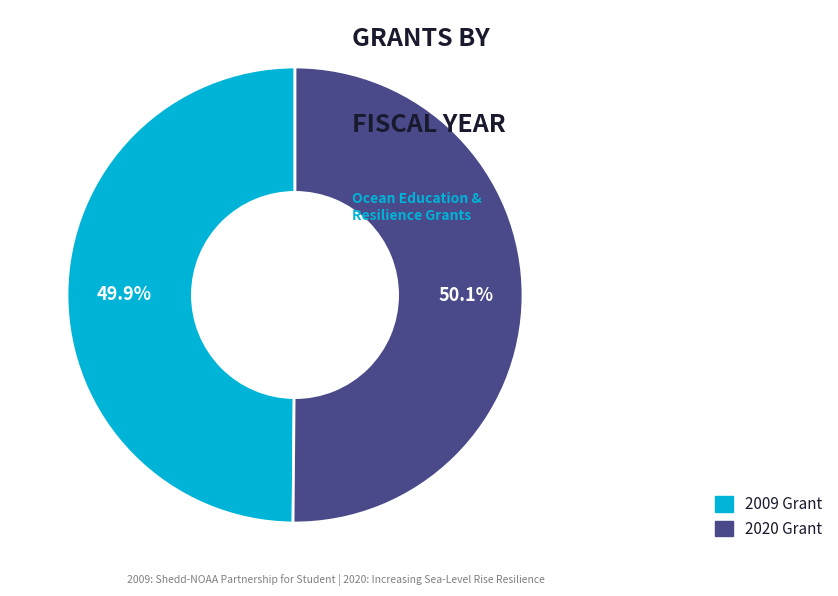

Is there any slice that represents more than half of the pie?

Yes